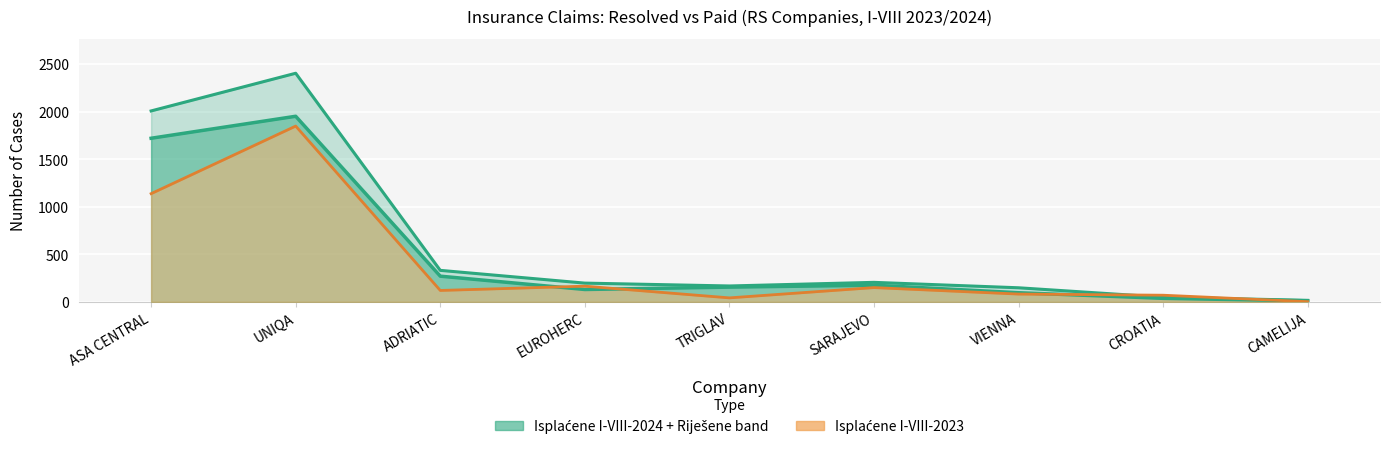

Is it true that Riješene I-VIII-2024 equals 187 at ADRIATIC?

False